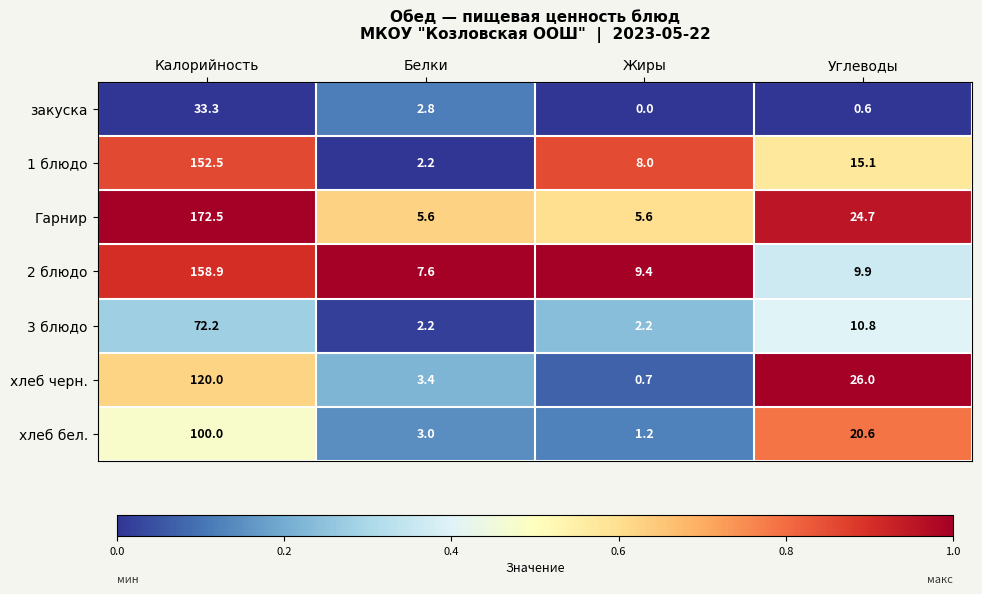

At which label does хлеб бел. first exceed 20?

Калорийность